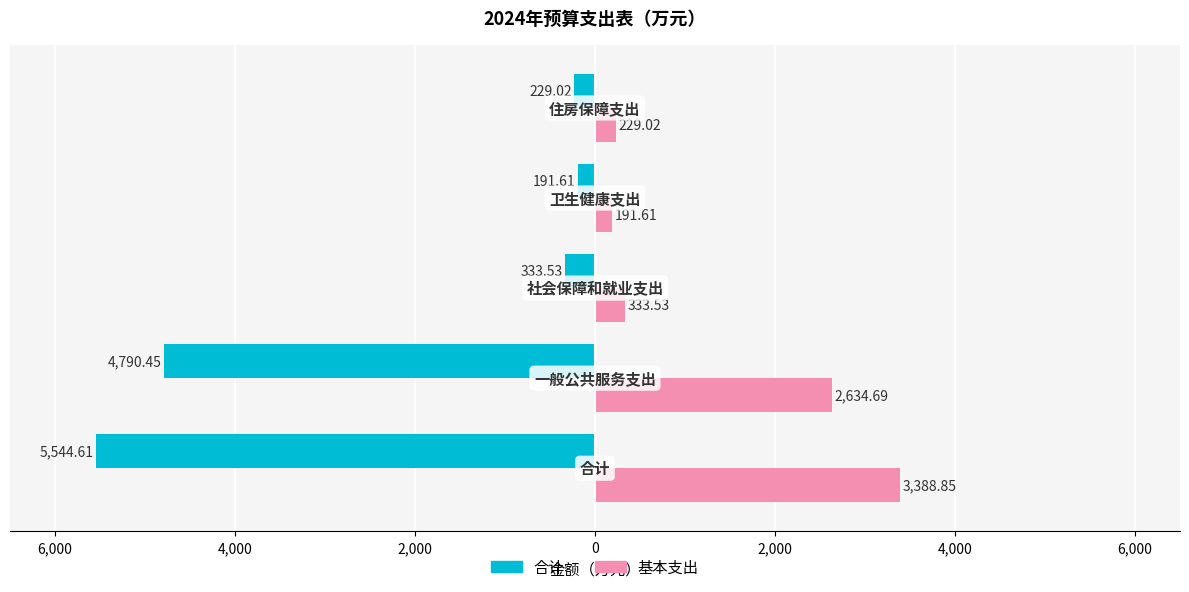

What are all the series names shown in the legend?

合计, 基本支出